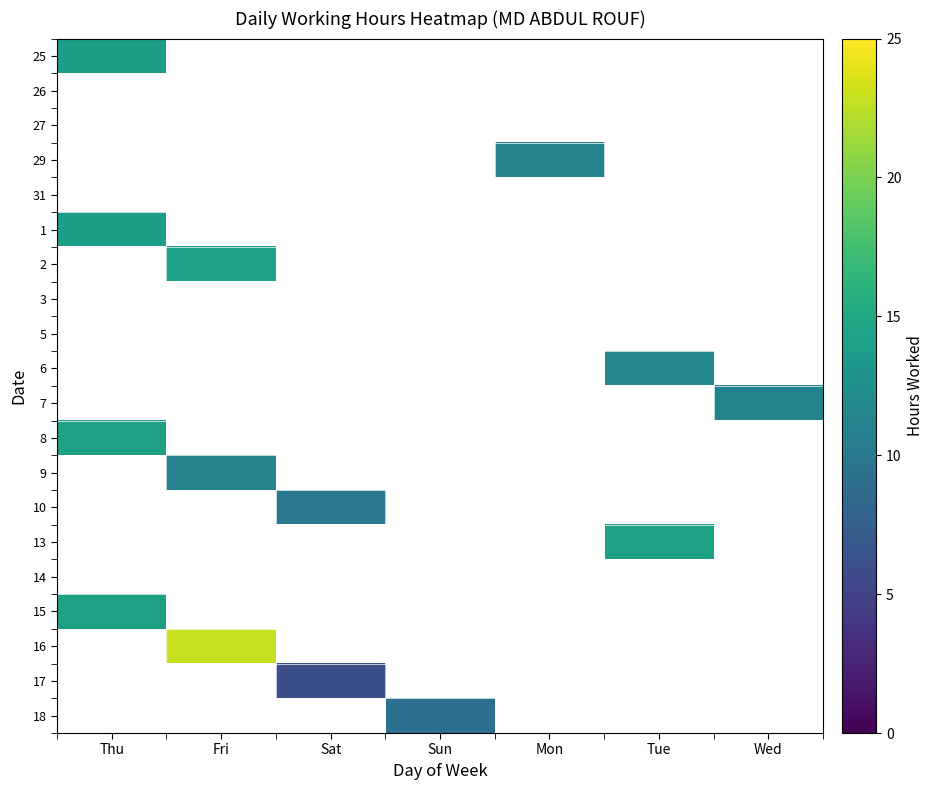

Which has a higher value, Wed or Sun?

Wed